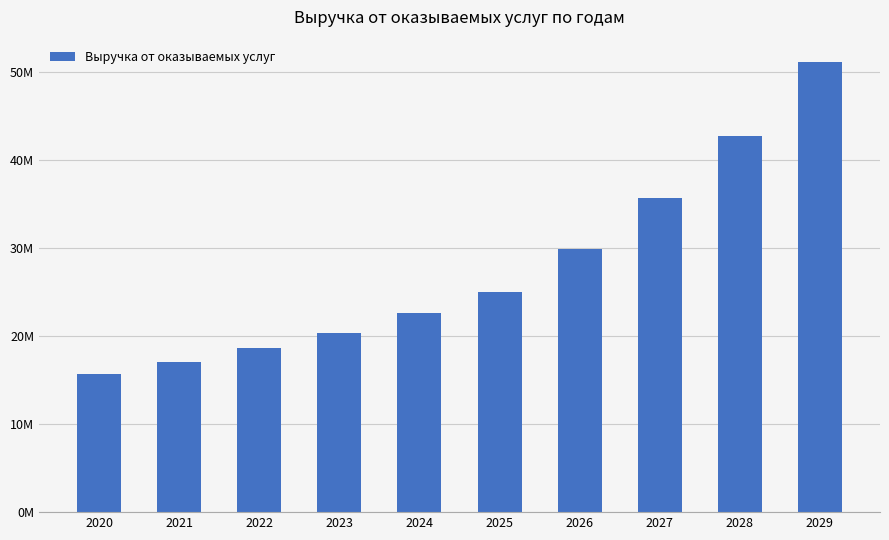

What is the value of the 9th bar from the left?

42783639